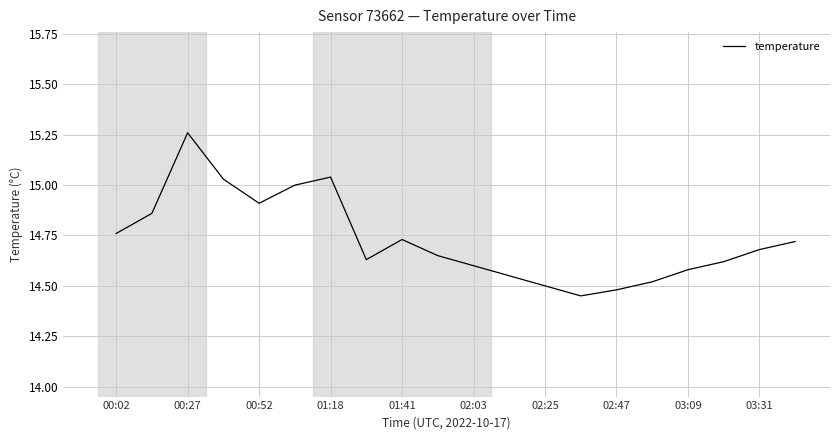

How many interior local peaks (higher than both neighbors) does the data have?

3